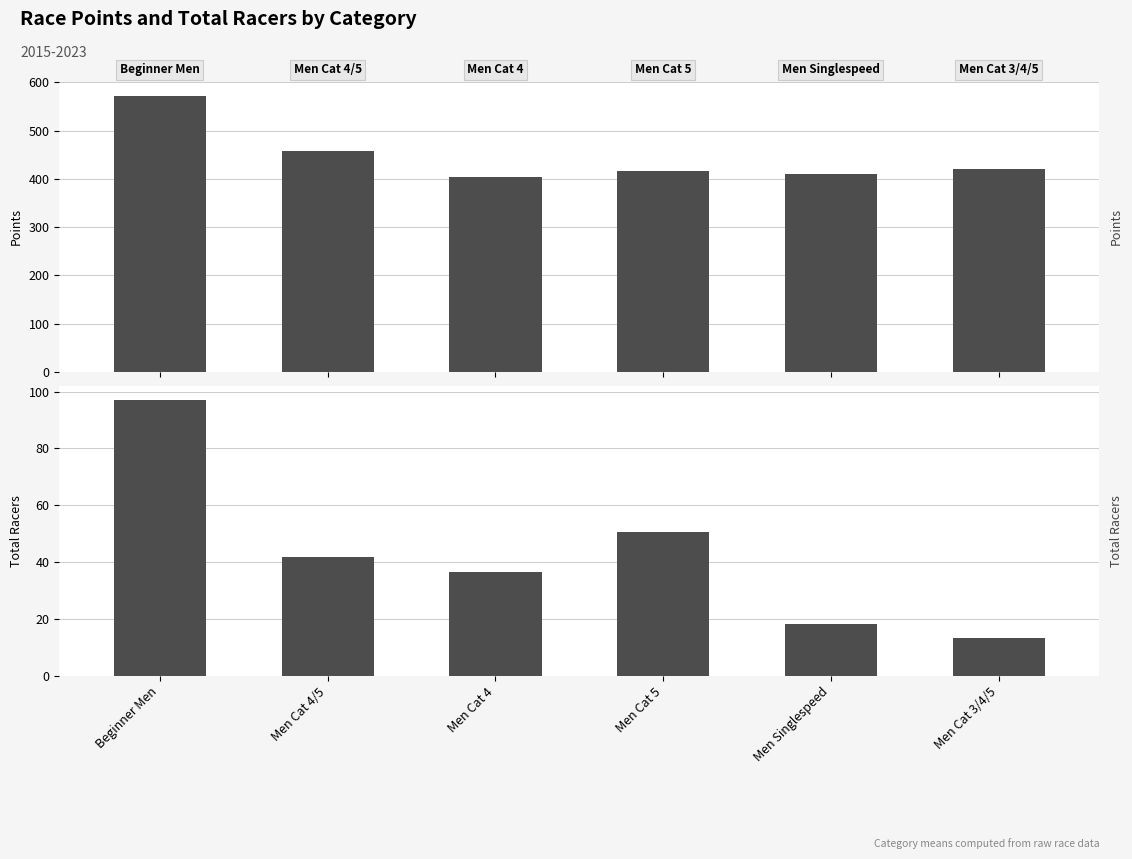

Which series changed the most between Beginner Men and Men Cat 3/4/5?

Points (mean)